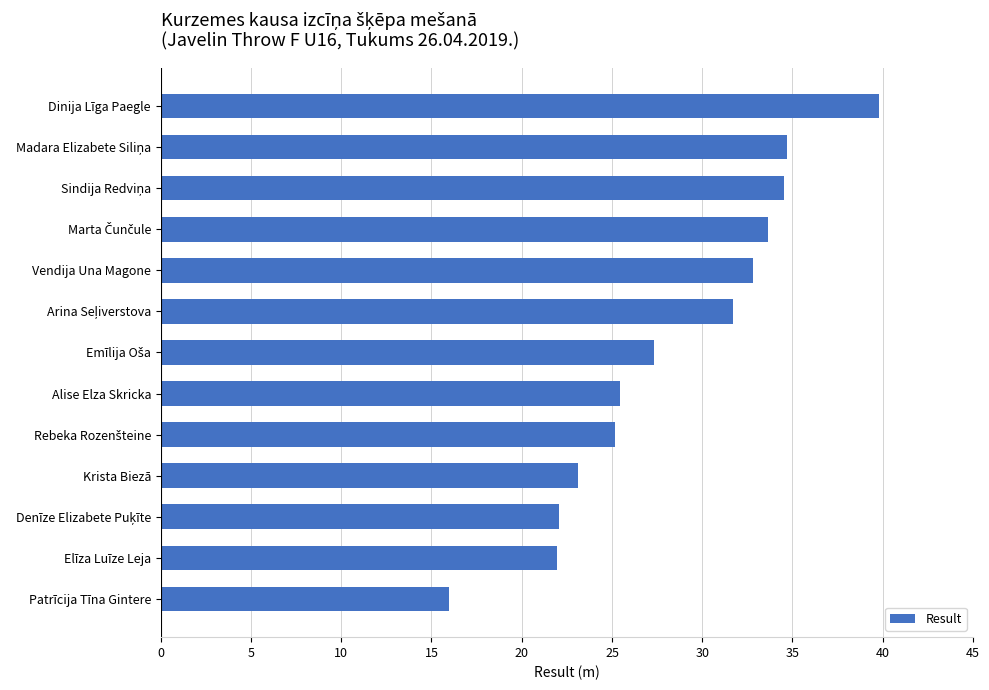

What is the sum of the values at Krista Biezā and Patrīcija Tīna Gintere?

39.1